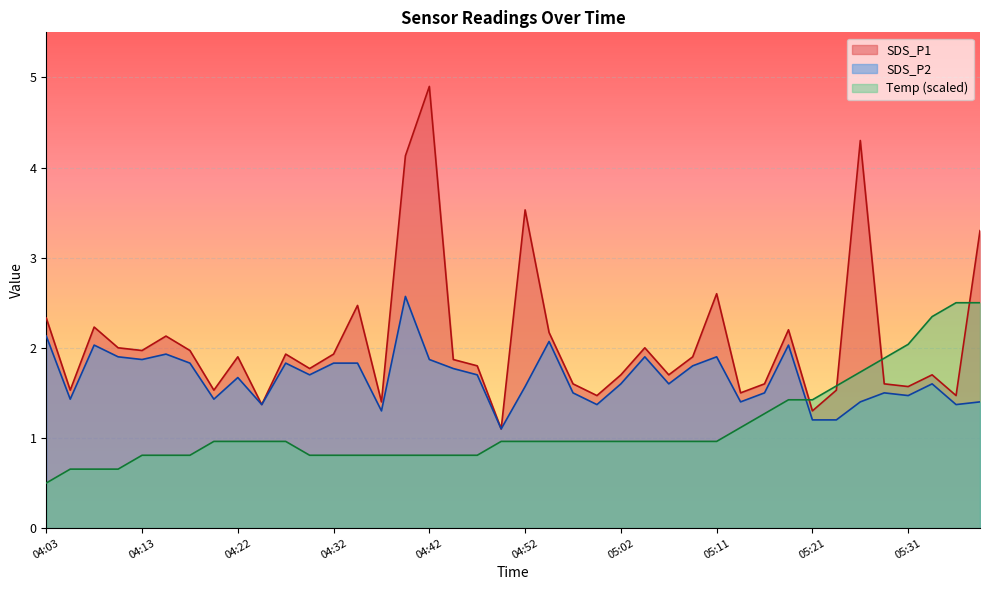

Reading right to left, transcribe all the data shown in this chart.

SDS_P1: 05:38=3.3	05:36=1.5	05:33=1.7	05:31=1.6	05:28=1.6	05:26=4.3	05:24=1.5	05:21=1.3	05:19=2.2	05:16=1.6	05:14=1.5	05:11=2.6	05:09=1.9	05:06=1.7	05:04=2.0	05:02=1.7	04:59=1.5	04:57=1.6	04:54=2.2	04:52=3.5	04:49=1.1	04:47=1.8	04:44=1.9	04:42=4.9	04:39=4.1	04:37=1.4	04:34=2.5	04:32=1.9	04:30=1.8	04:27=1.9	04:25=1.4	04:22=1.9	04:20=1.5	04:17=2.0	04:15=2.1	04:13=2.0	04:10=2.0	04:08=2.2	04:05=1.5	04:03=2.3
SDS_P2: 05:38=1.4	05:36=1.4	05:33=1.6	05:31=1.5	05:28=1.5	05:26=1.4	05:24=1.2	05:21=1.2	05:19=2.0	05:16=1.5	05:14=1.4	05:11=1.9	05:09=1.8	05:06=1.6	05:04=1.9	05:02=1.6	04:59=1.4	04:57=1.5	04:54=2.1	04:52=1.6	04:49=1.1	04:47=1.7	04:44=1.8	04:42=1.9	04:39=2.6	04:37=1.3	04:34=1.8	04:32=1.8	04:30=1.7	04:27=1.8	04:25=1.4	04:22=1.7	04:20=1.4	04:17=1.8	04:15=1.9	04:13=1.9	04:10=1.9	04:08=2.0	04:05=1.4	04:03=2.1
Temp: 05:38=2.5	05:36=2.5	05:33=2.3	05:31=2.0	05:28=1.9	05:26=1.7	05:24=1.6	05:21=1.4	05:19=1.4	05:16=1.3	05:14=1.1	05:11=1.0	05:09=1.0	05:06=1.0	05:04=1.0	05:02=1.0	04:59=1.0	04:57=1.0	04:54=1.0	04:52=1.0	04:49=1.0	04:47=0.8	04:44=0.8	04:42=0.8	04:39=0.8	04:37=0.8	04:34=0.8	04:32=0.8	04:30=0.8	04:27=1.0	04:25=1.0	04:22=1.0	04:20=1.0	04:17=0.8	04:15=0.8	04:13=0.8	04:10=0.7	04:08=0.7	04:05=0.7	04:03=0.5